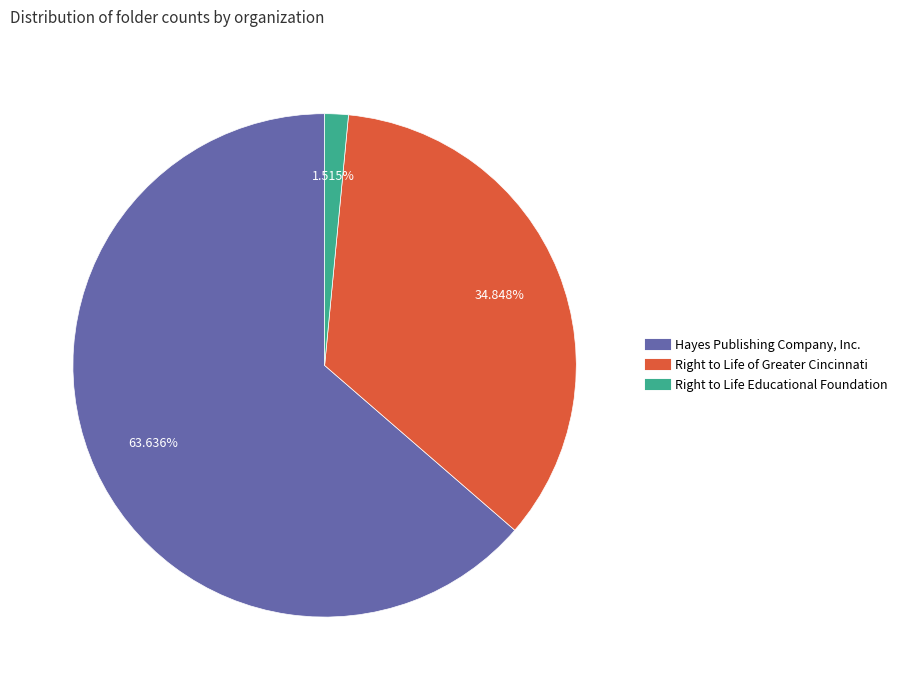

Is there a majority slice in this chart?

Yes